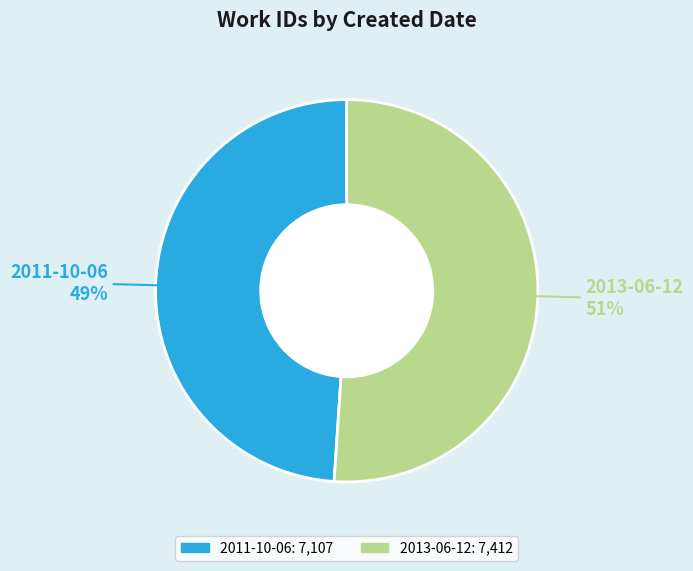

Count the number of slices in the pie.

2